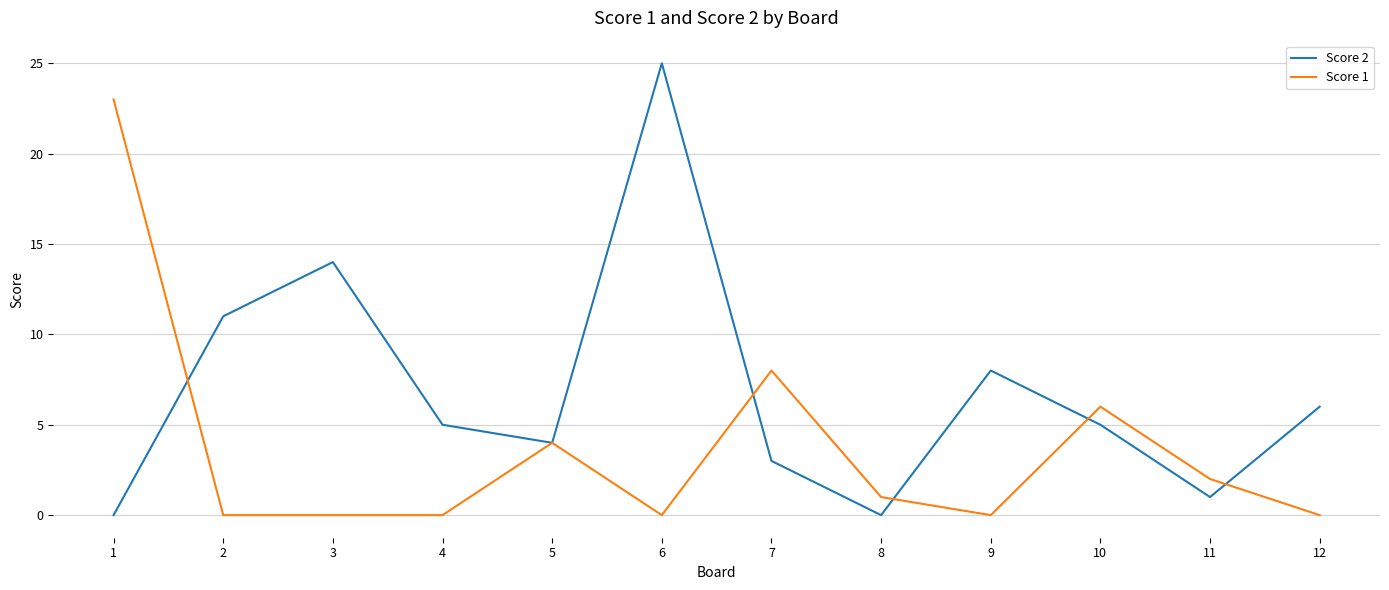

Reading left to right, list all the values displayed in this chart.

Score 2: 1=0	2=11	3=14	4=5	5=4	6=25	7=3	8=0	9=8	10=5	11=1	12=6
Score 1: 1=23	2=0	3=0	4=0	5=4	6=0	7=8	8=1	9=0	10=6	11=2	12=0